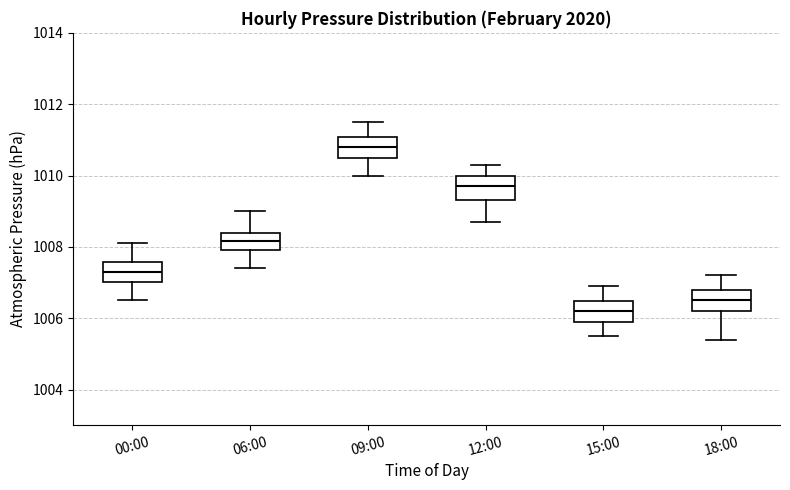

Where is the upper edge of the box for 18:00 on the y-axis? The values are not printed on the chart, so give them approximately, as read against the axis.

1006.8